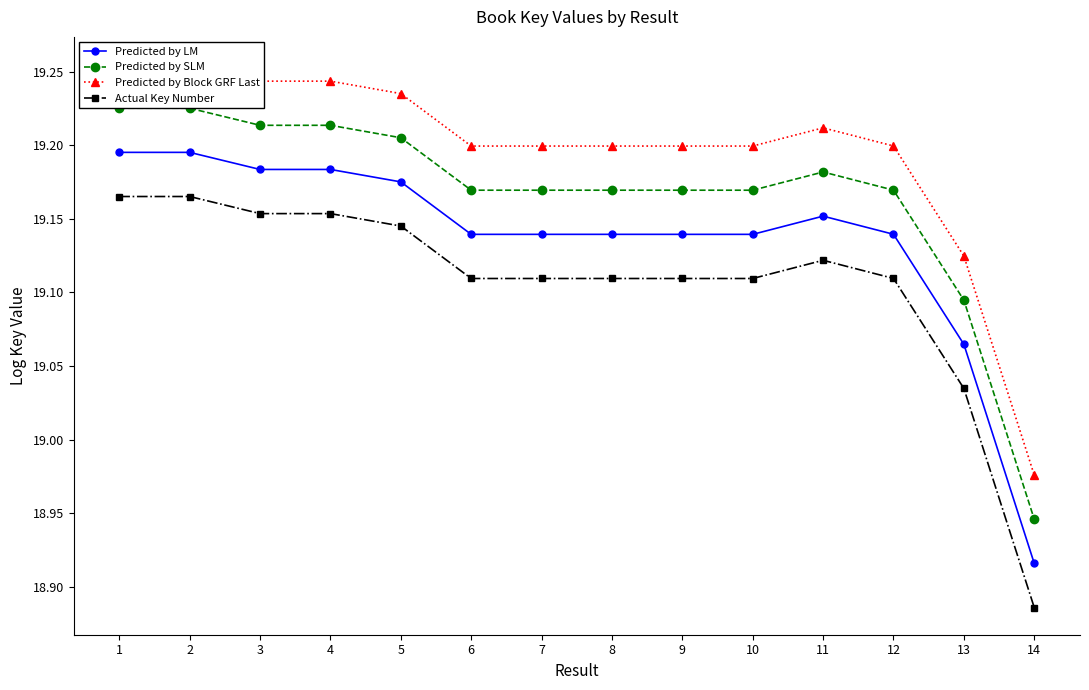

Between 11 and 8, which is larger?

11